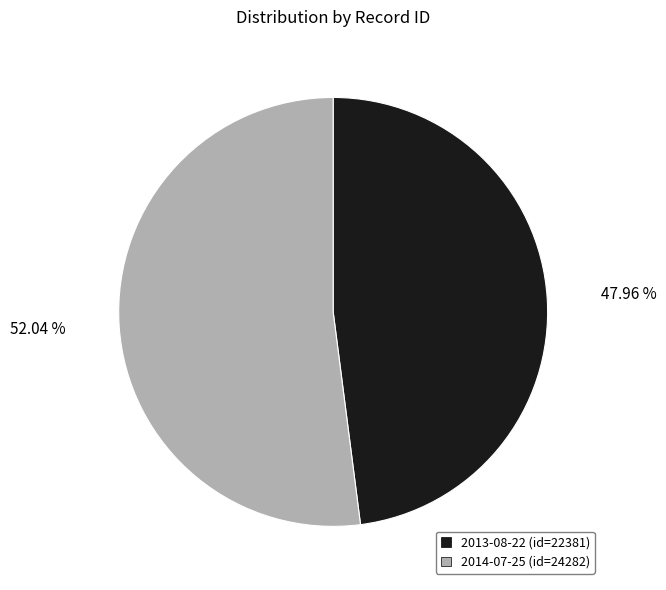

Count the number of slices in the pie.

2